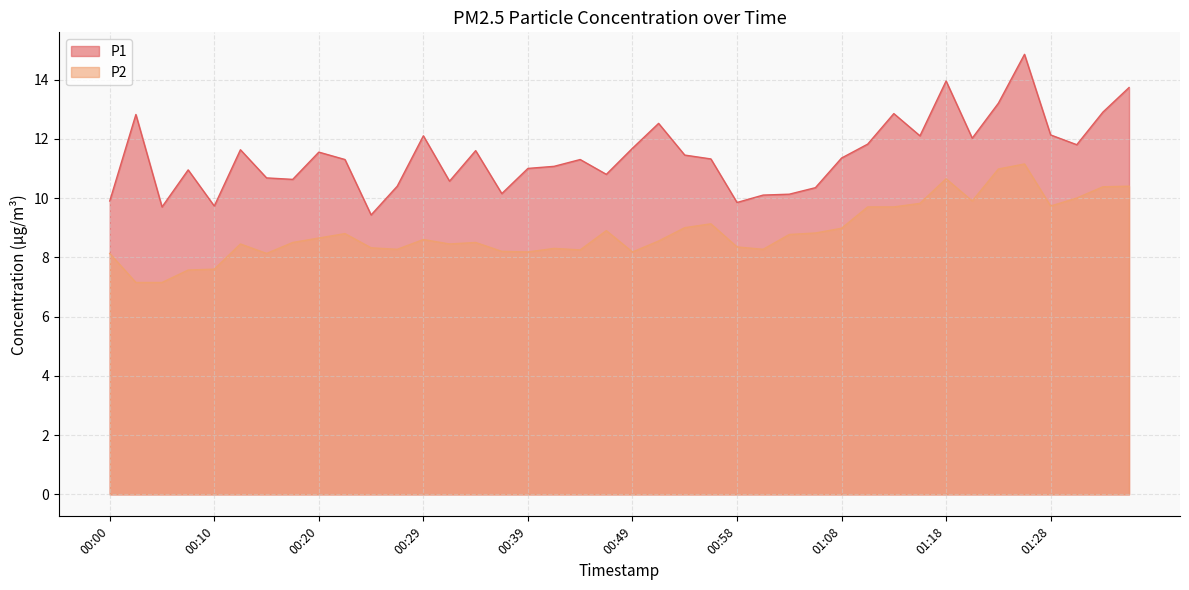

At which category does P1 reach its first local peak?

00:03